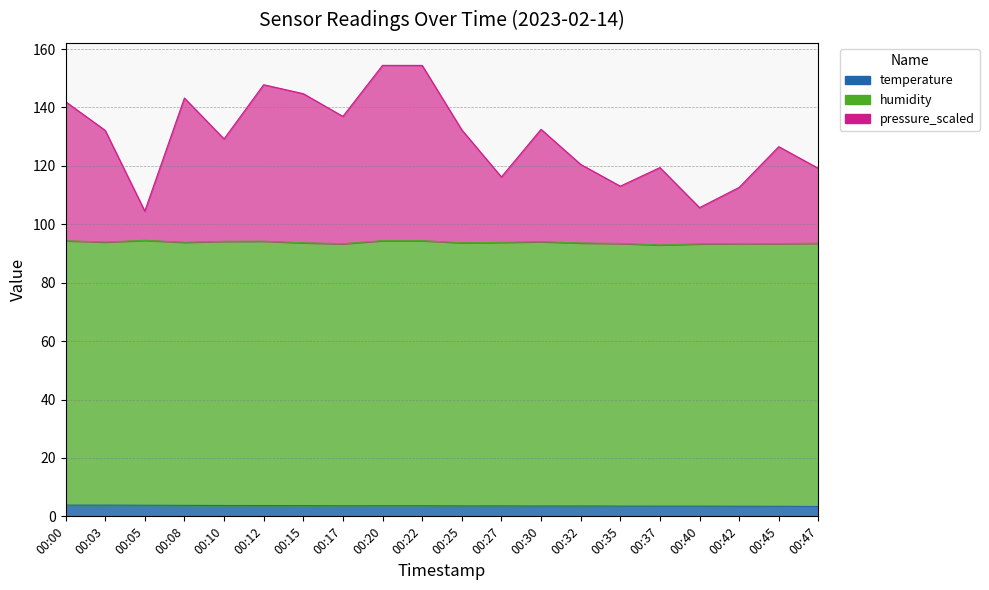

At which label does pressure_scaled reach its peak?

00:20